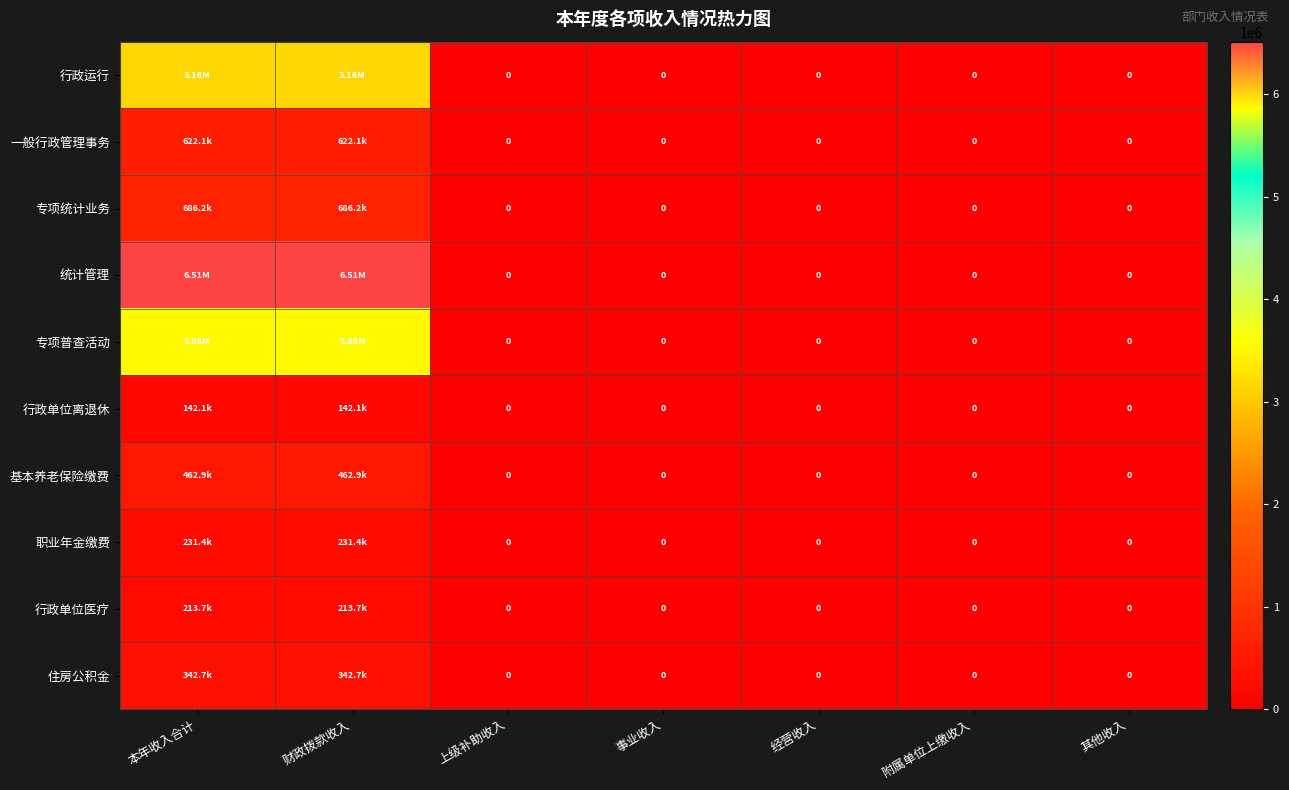

What is the difference between the maximum and minimum values in the 行政运行 series?

3162511.5